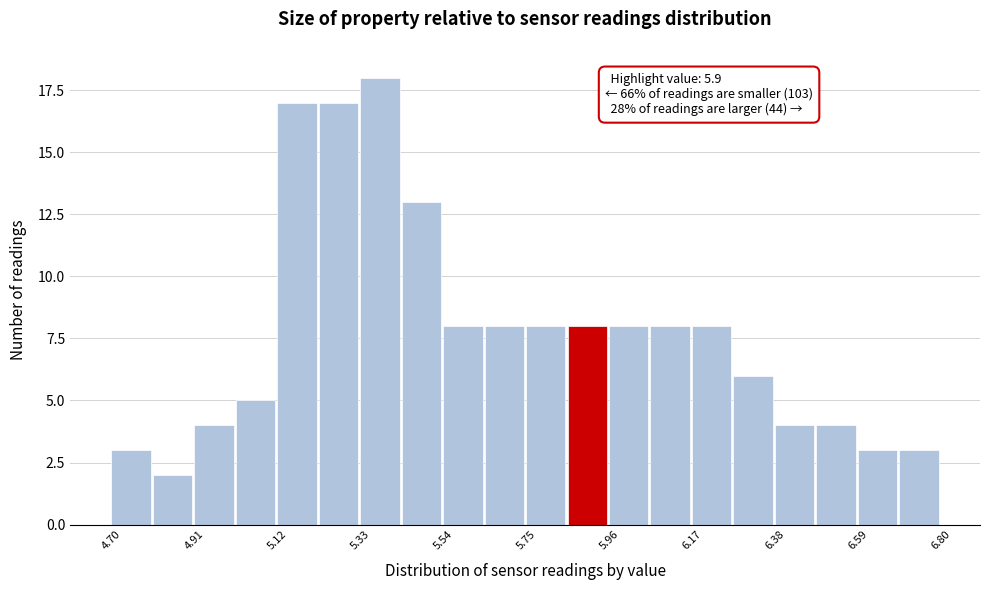

Read against the x-axis, roughly where is the centre of the tallest bar?

5.40